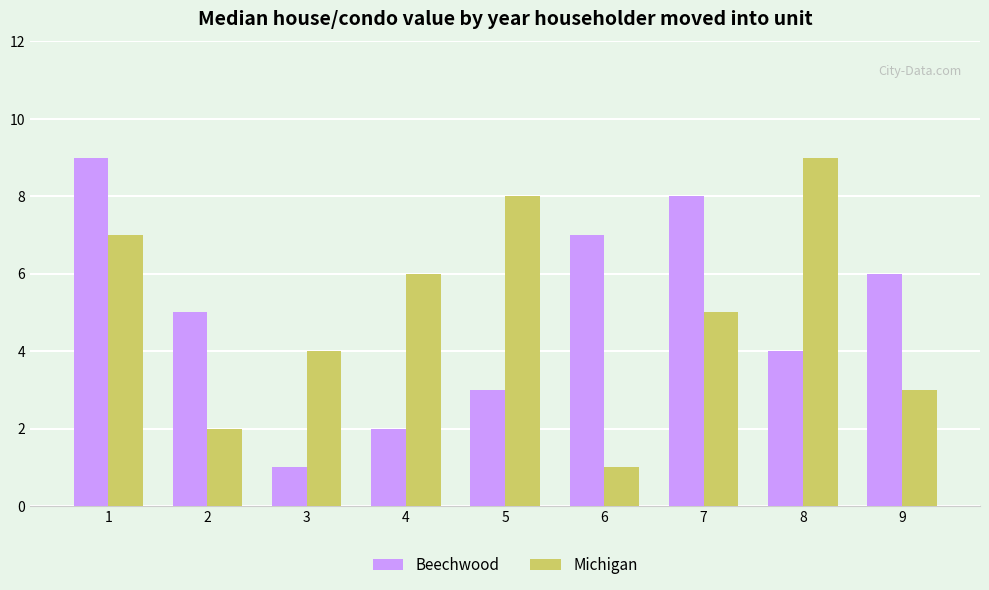

Is it true that Michigan equals 4 at 3?

True